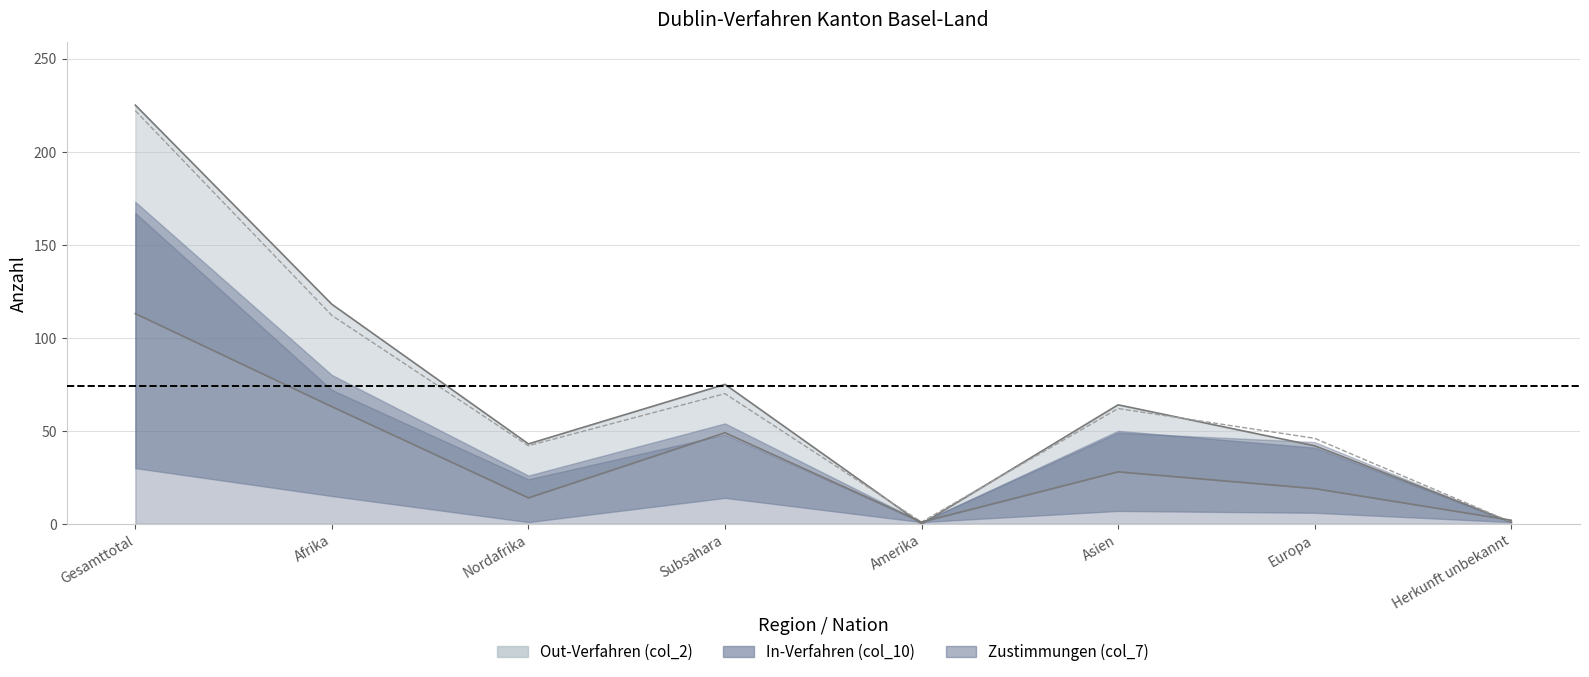

What position from the left is Herkunft unbekannt?

8